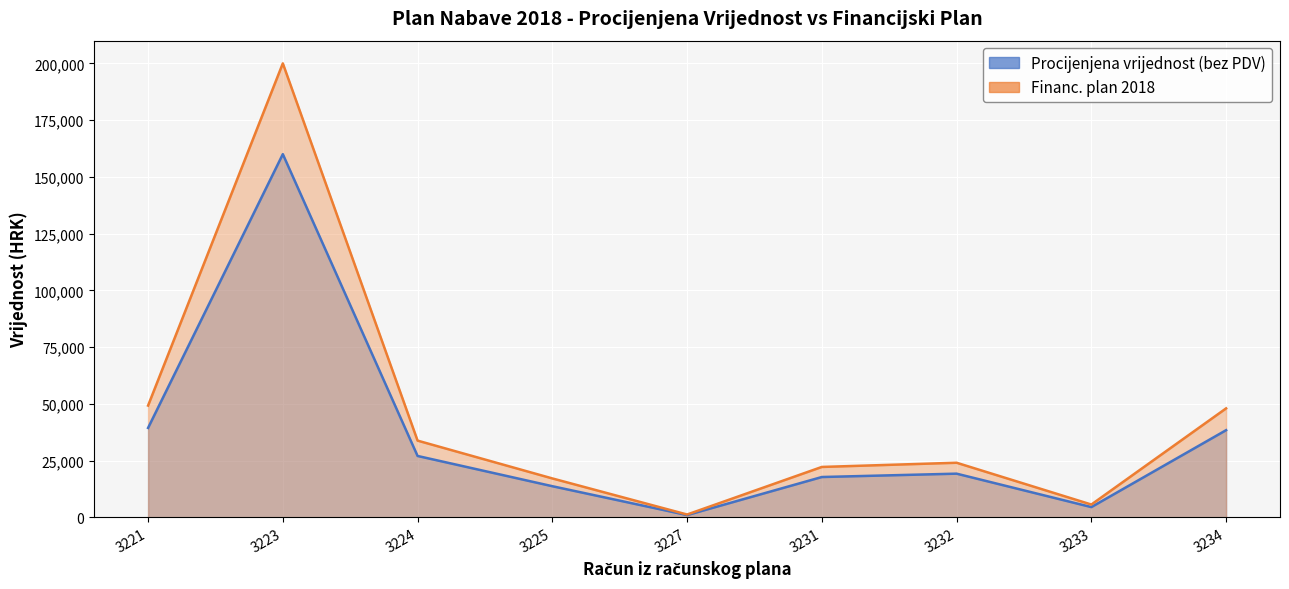

Reading left to right, transcribe all the data shown in this chart.

Procijenjena vrijednost (bez PDV): 39390.4	160000.0	27036.8	13712.0	991.2	17760.0	19240.0	4512.0	38400.0
Financ. plan 2018: 49238.0	200000.0	33796.0	17140.0	1239.0	22200.0	24050.0	5640.0	48000.0